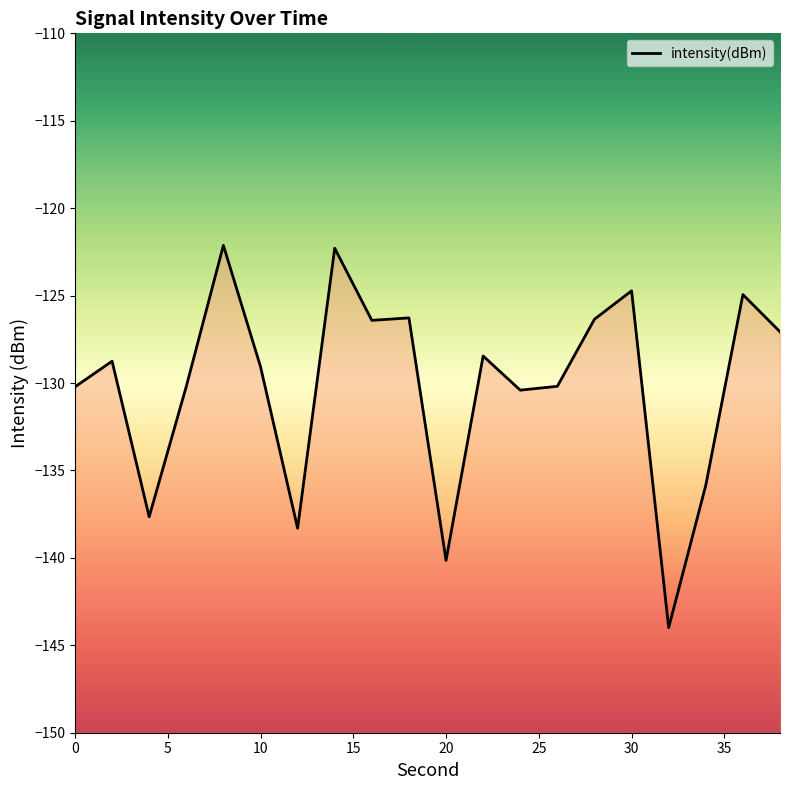

What value does the data have at 4?

-137.7